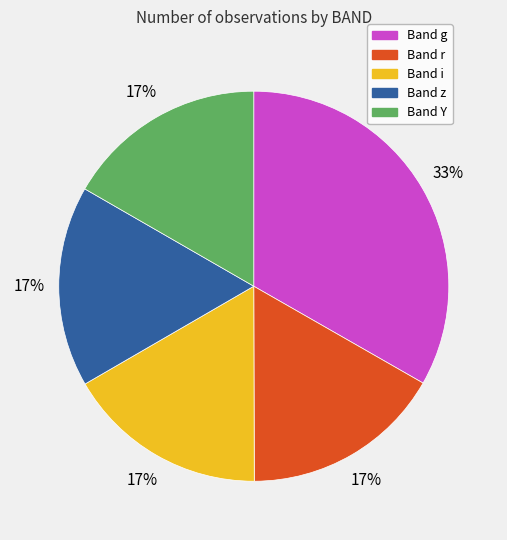

Is there a majority slice in this chart?

No